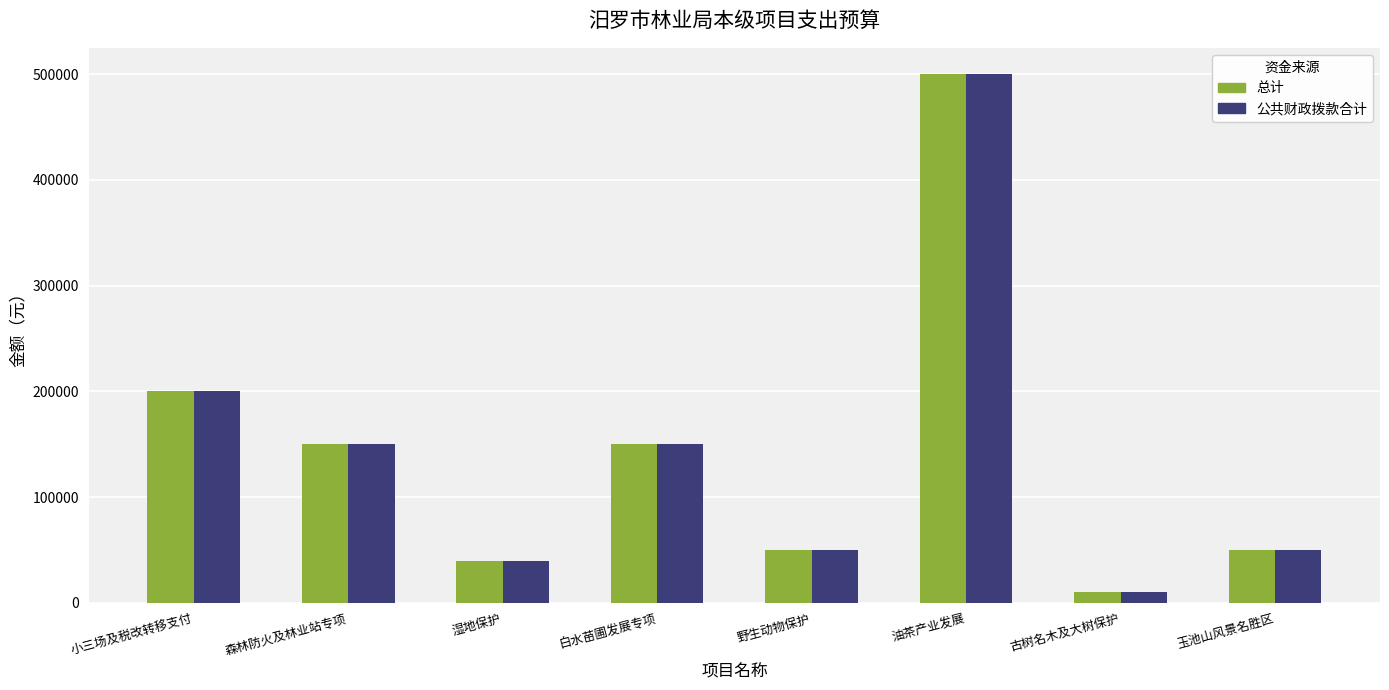

True or false: 总计 has a value of 50000 at 野生动物保护.

True